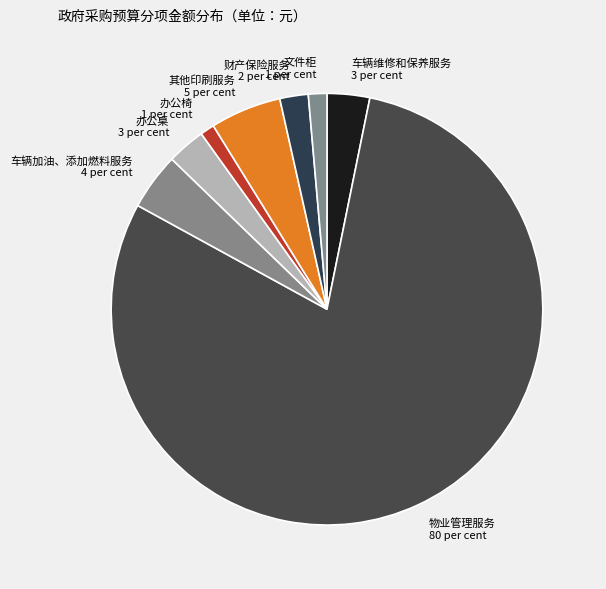

Is the sum of 文件柜 1 per cent and 车辆维修和保养服务 3 per cent greater than half?

No